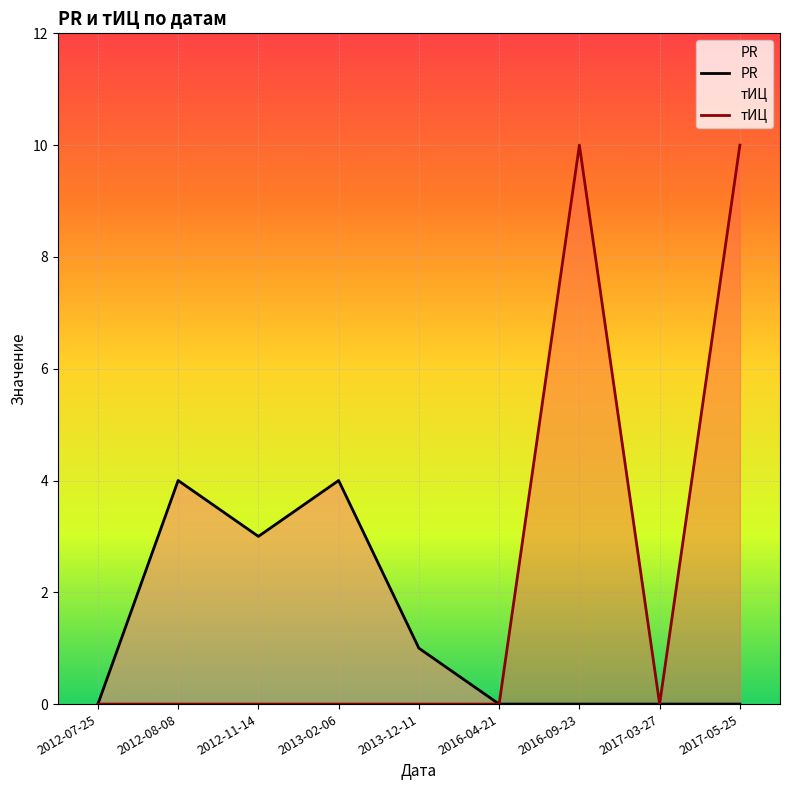

How many positive values does the PR series have?

4